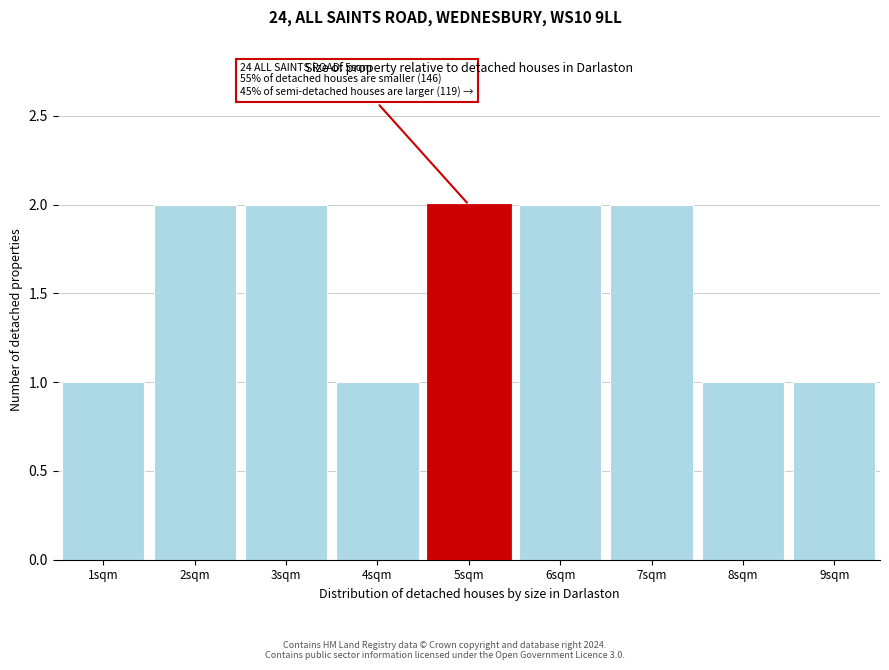

Reading right to left, what are all the values shown in this chart?

1	1	2	2	2	1	2	2	1